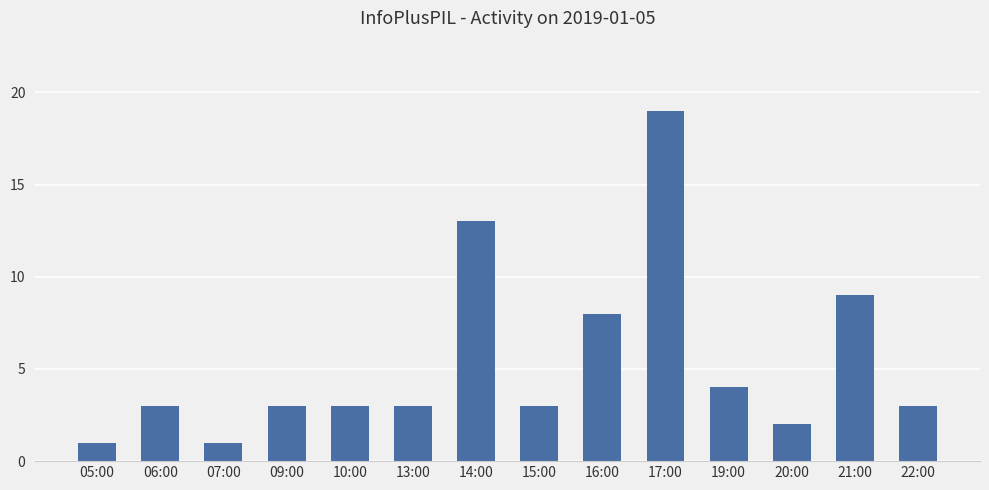

What is the label of the 1st bar from the left?

05:00